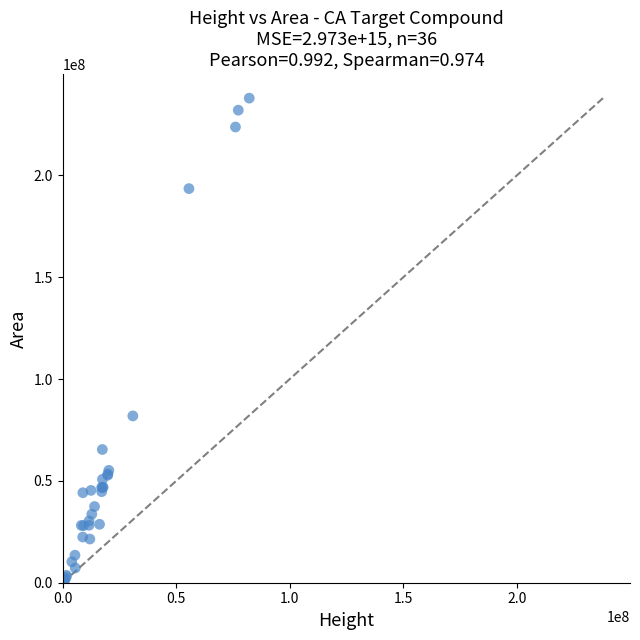

What Y value in the scatter plot is closest to 119081247?

81919011